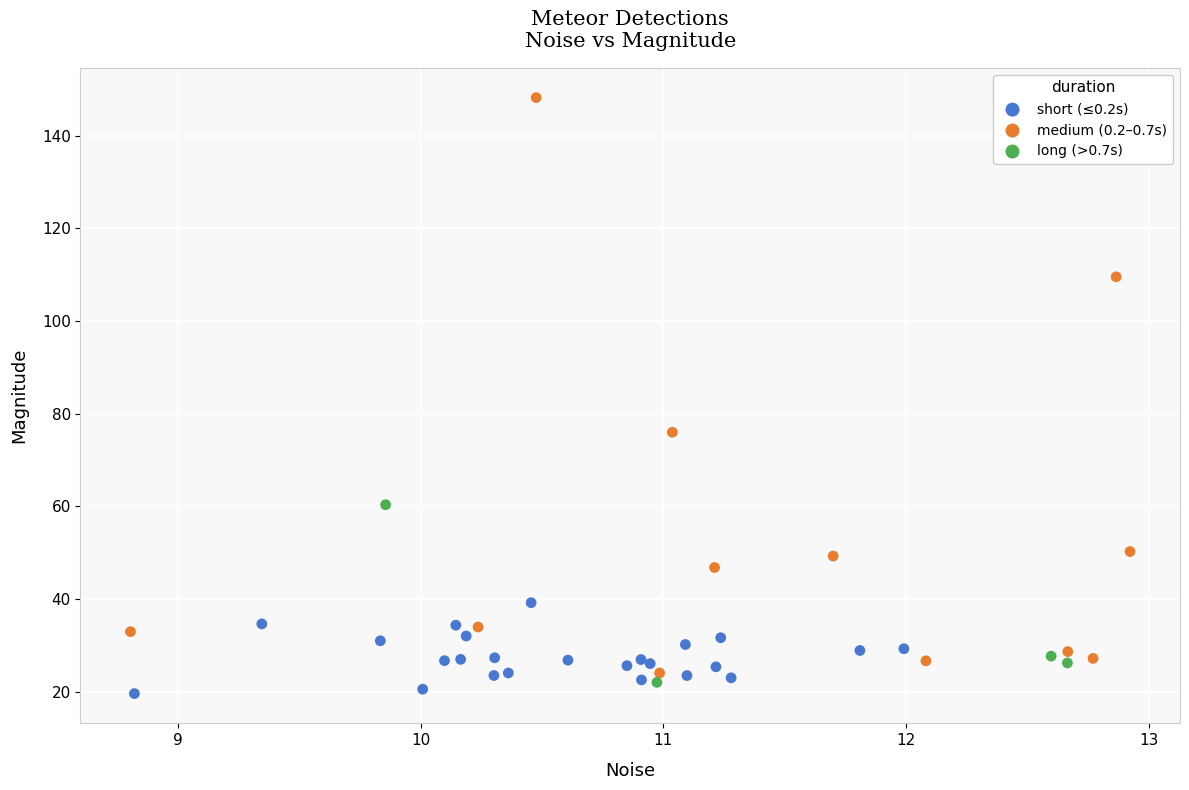

What are all the series names shown in the legend?

short (≤0.2s), medium (0.2–0.7s), long (>0.7s)